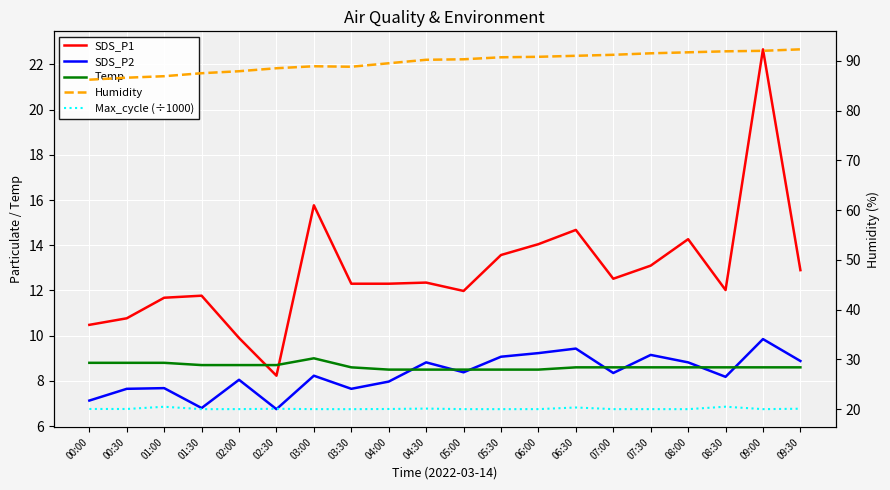

List the labels in order of SDS_P1 value, largest first.

09:00, 03:00, 06:30, 08:00, 06:00, 05:30, 07:30, 09:30, 07:00, 04:30, 03:30, 04:00, 08:30, 05:00, 01:30, 01:00, 00:30, 00:00, 02:00, 02:30